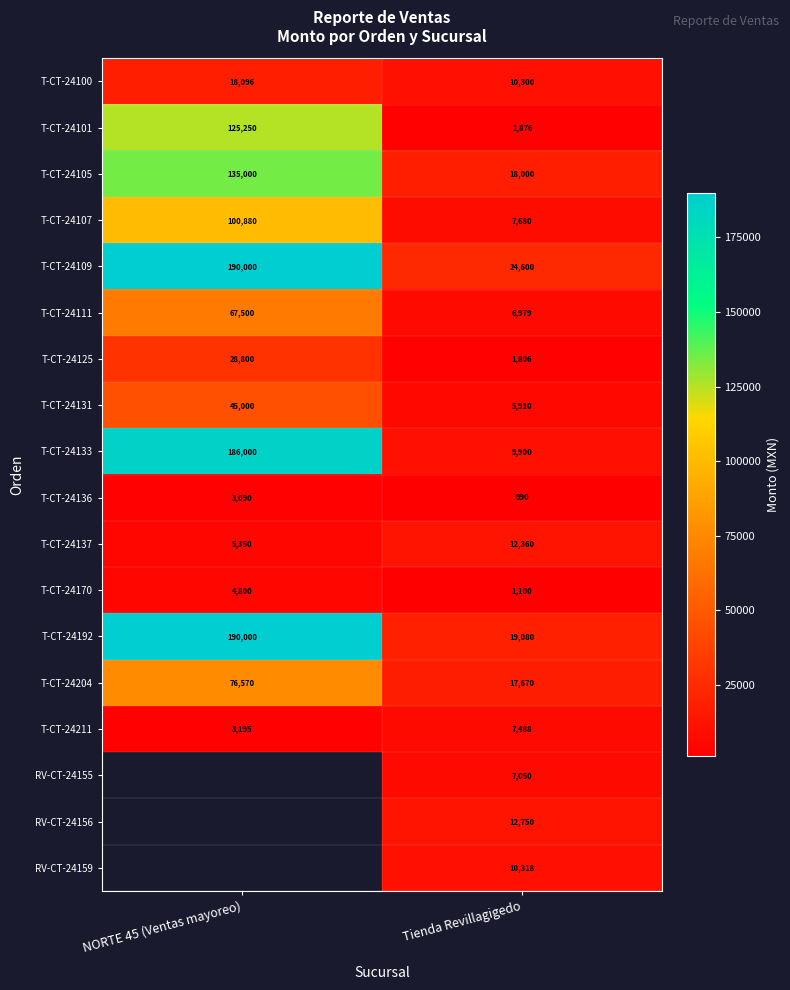

What is the sum of the T-CT-24170 values at NORTE 45 (Ventas mayoreo) and Tienda Revillagigedo?

5900